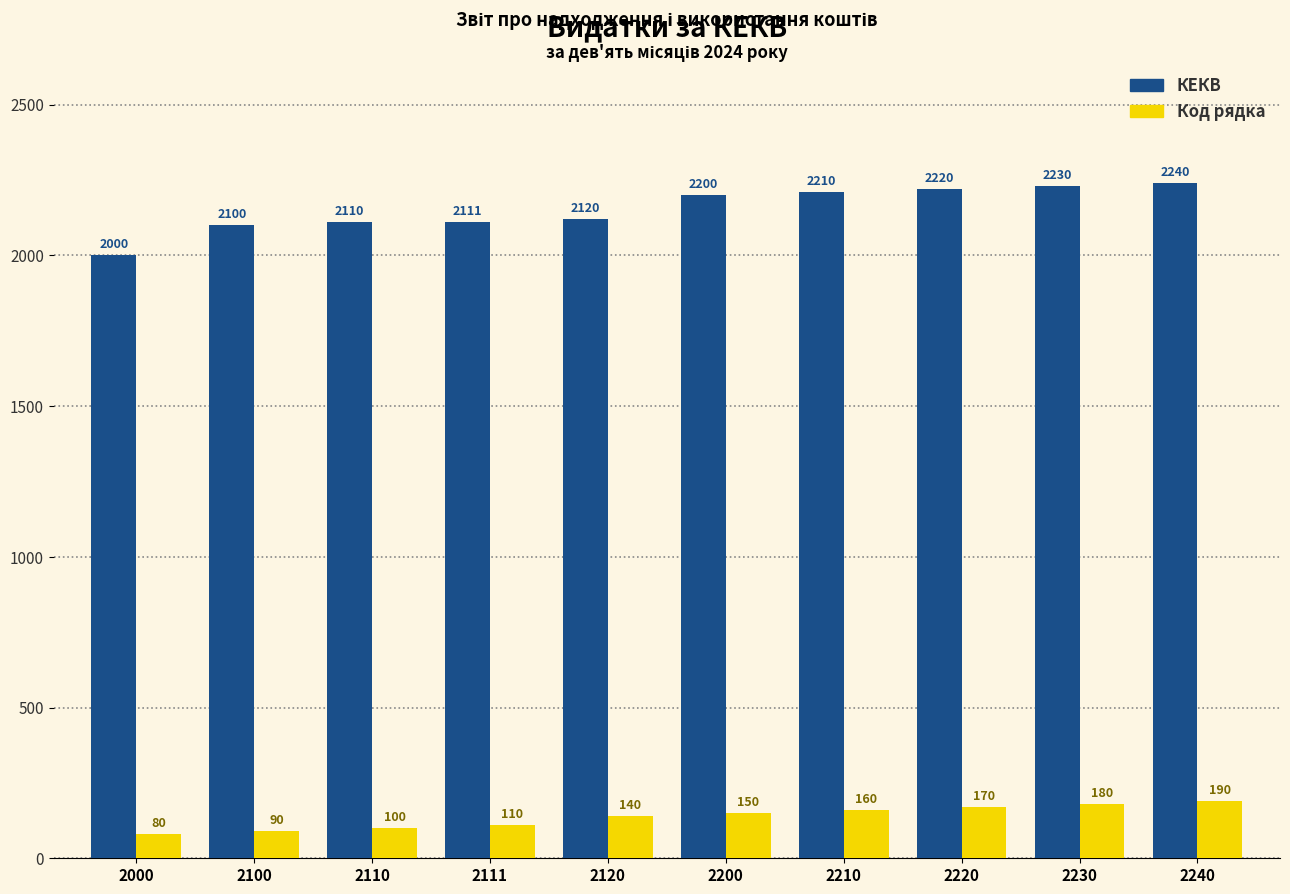

How many bars are there in total?

20